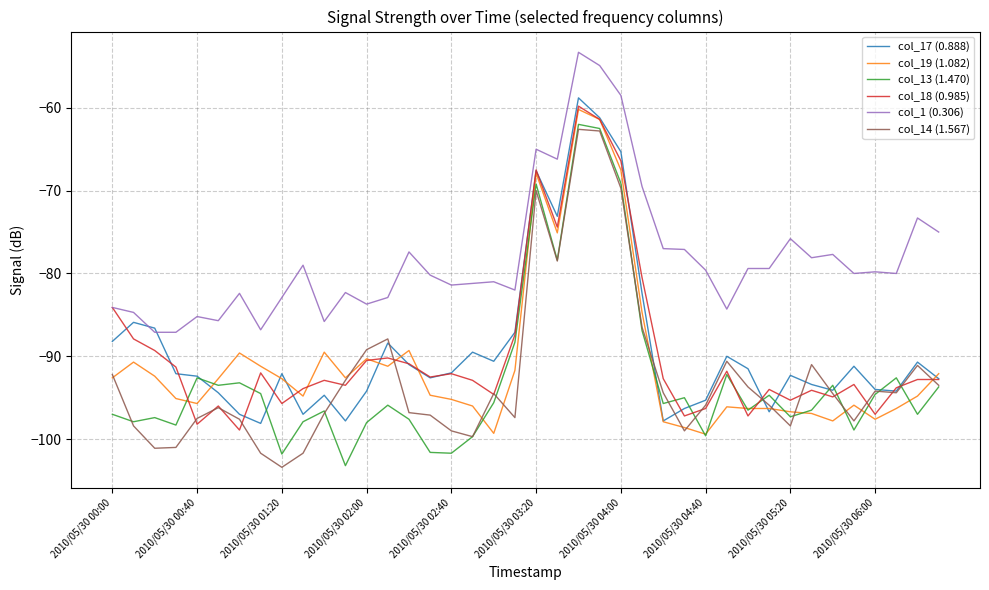

What is the greatest value displayed?

-53.3